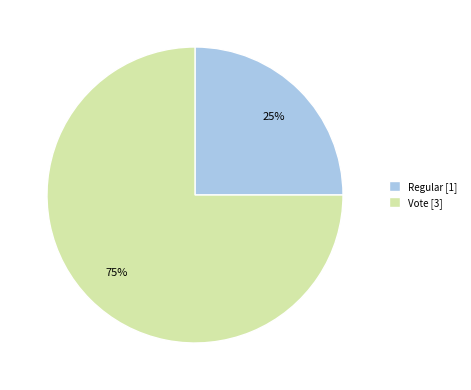

What is the ratio of the value at Regular to the value at Vote?

0.3